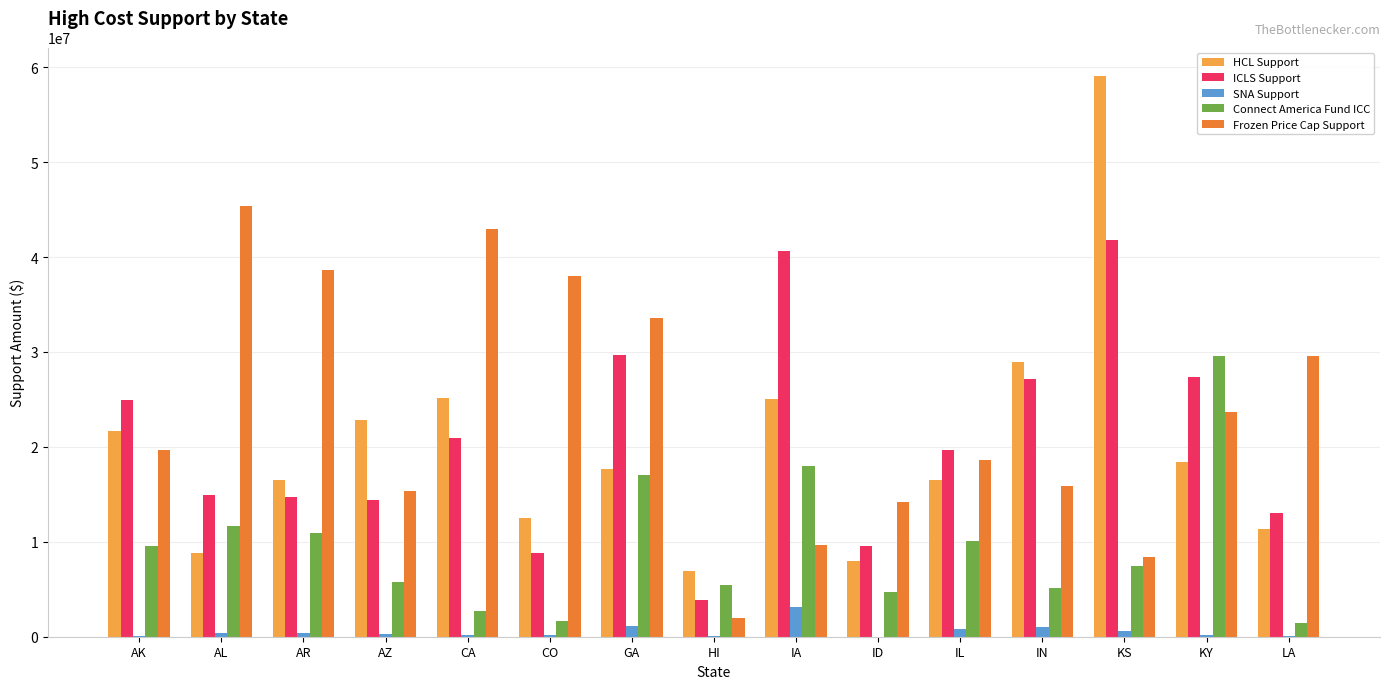

Are the bars horizontal?

No